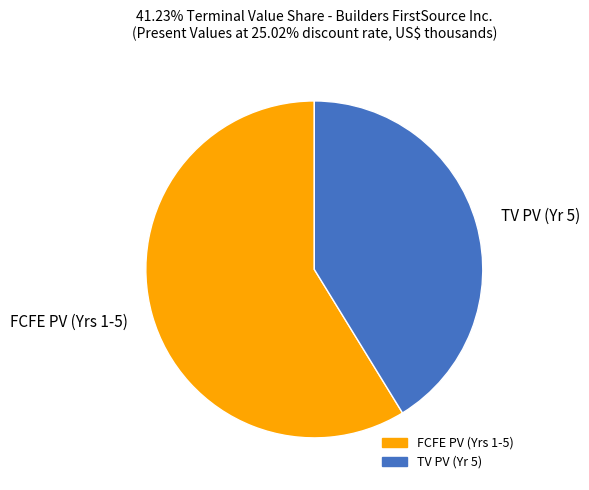

Rank the categories by value from lowest to highest.

TV PV (Yr 5), FCFE PV (Yrs 1-5)